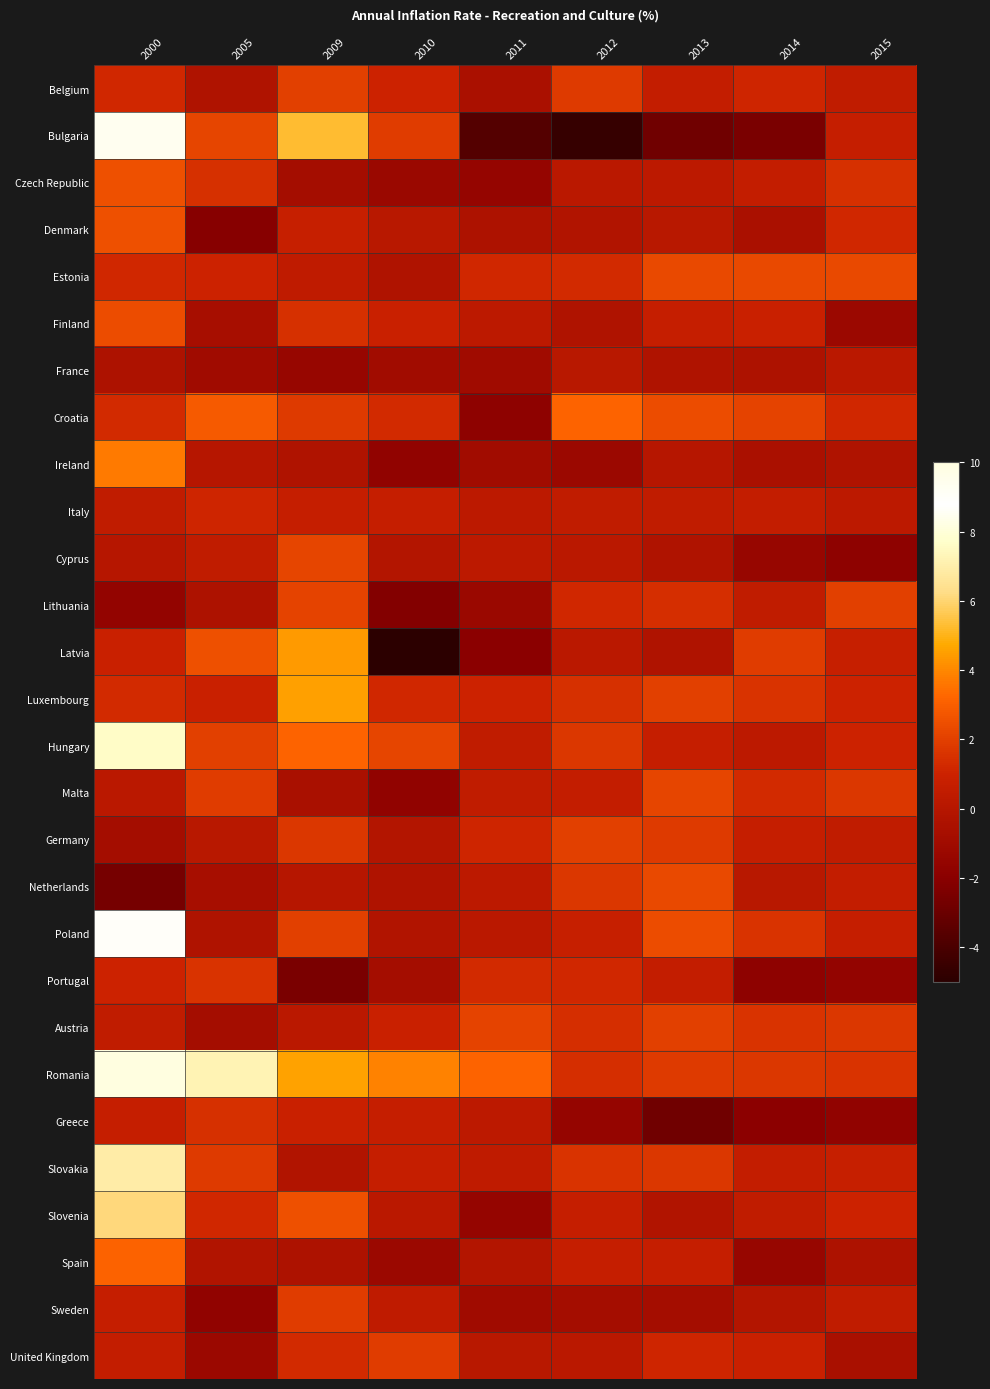

How many series are shown in this chart?

28